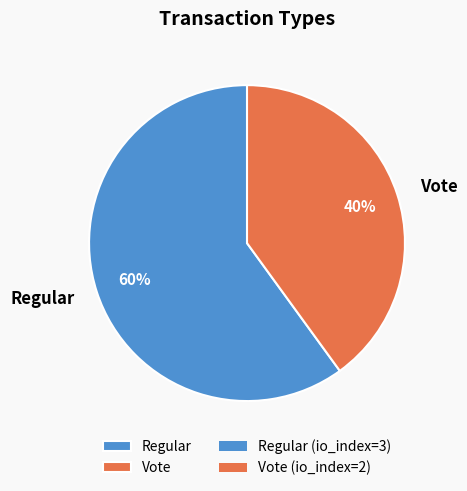

Which category accounts for the majority?

Regular